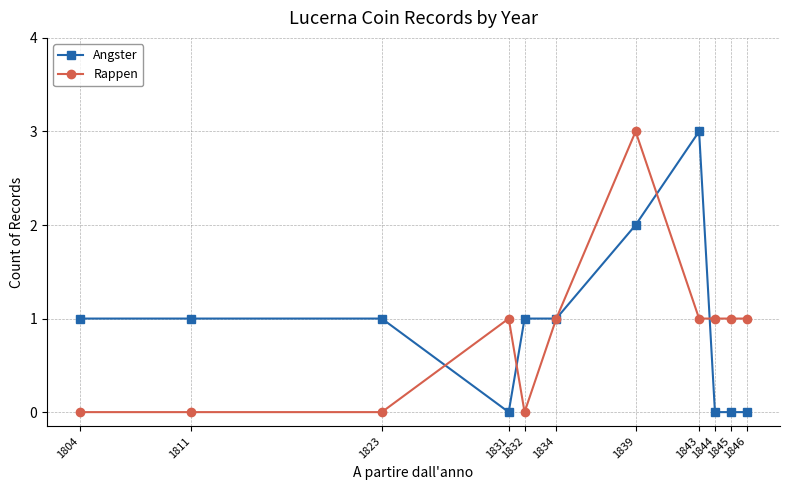

Does the chart have visible grid lines?

Yes